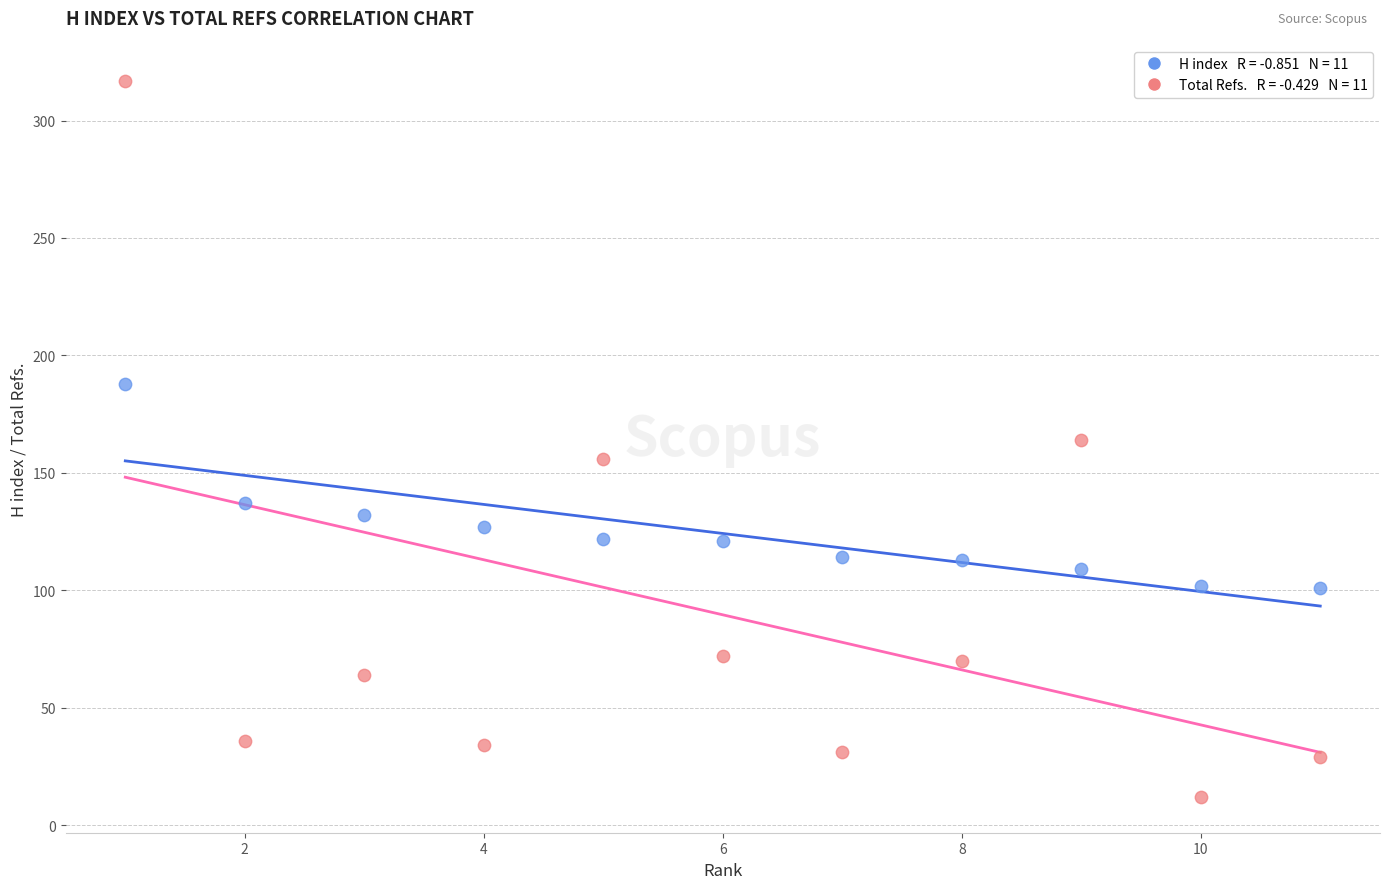

Across all data points, what is the range of Y values (max minus min)?

305